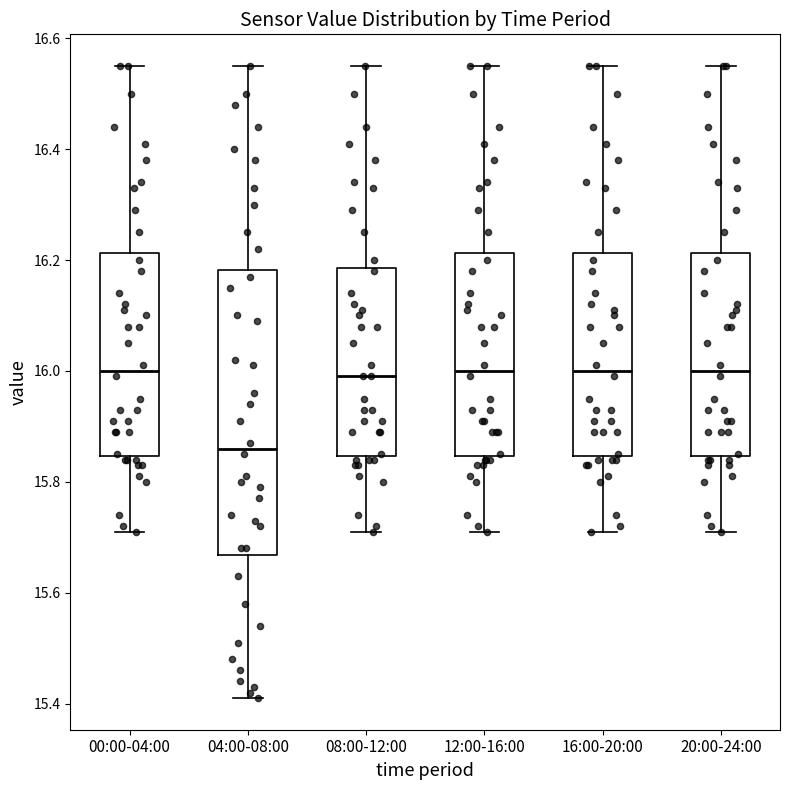

Reading left to right, read every box against the y-axis: the position of its median line, the range the box covers, and the ends of its whiskers. The values are not printed on the chart, so give them approximately, as read against the axis.

00:00-04:00: median 16.00, box 15.84 to 16.22, whiskers 15.72 to 16.56
04:00-08:00: median 15.86, box 15.66 to 16.18, whiskers 15.42 to 16.56
08:00-12:00: median 16.00, box 15.84 to 16.18, whiskers 15.72 to 16.56
12:00-16:00: median 16.00, box 15.84 to 16.22, whiskers 15.72 to 16.56
16:00-20:00: median 16.00, box 15.84 to 16.22, whiskers 15.72 to 16.56
20:00-24:00: median 16.00, box 15.84 to 16.22, whiskers 15.72 to 16.56